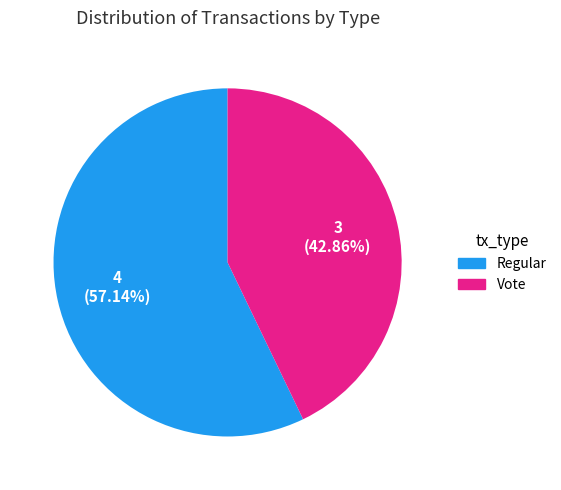

How many slices are in this pie chart?

2